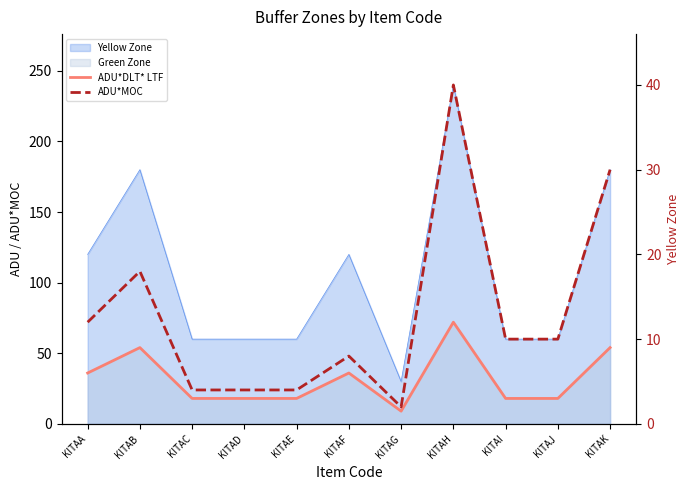

Reading left to right, list all the values displayed in this chart.

ADU*DLT* LTF: 36	54	18	18	18	36	9	72	18	18	54
ADU*MOC: 12	18	4	4	4	8	2	40	10	10	30